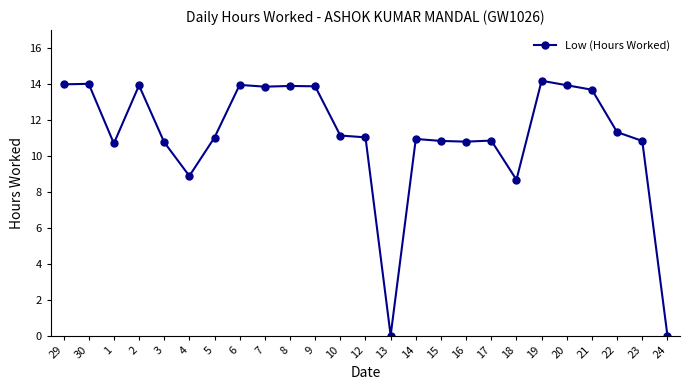

Where is the first local minimum?

1